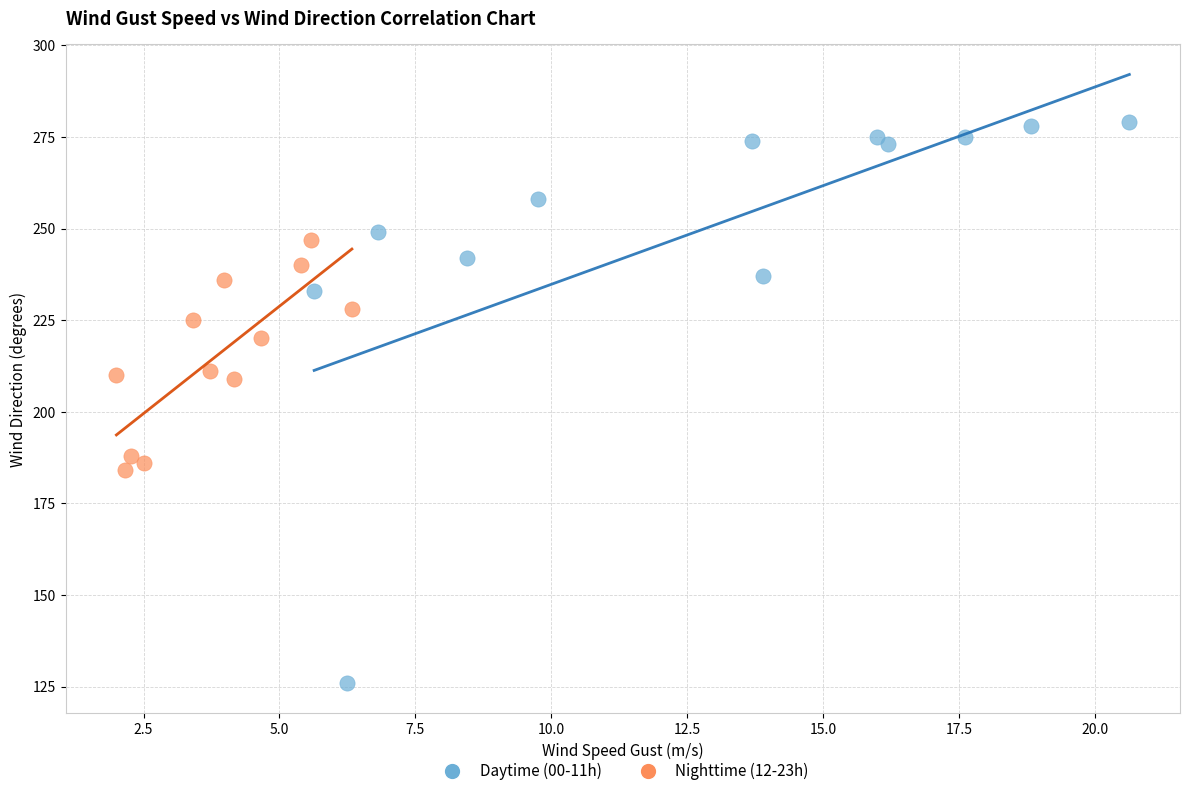

What are all the series names shown in the legend?

Daytime (00-11h), Nighttime (12-23h)